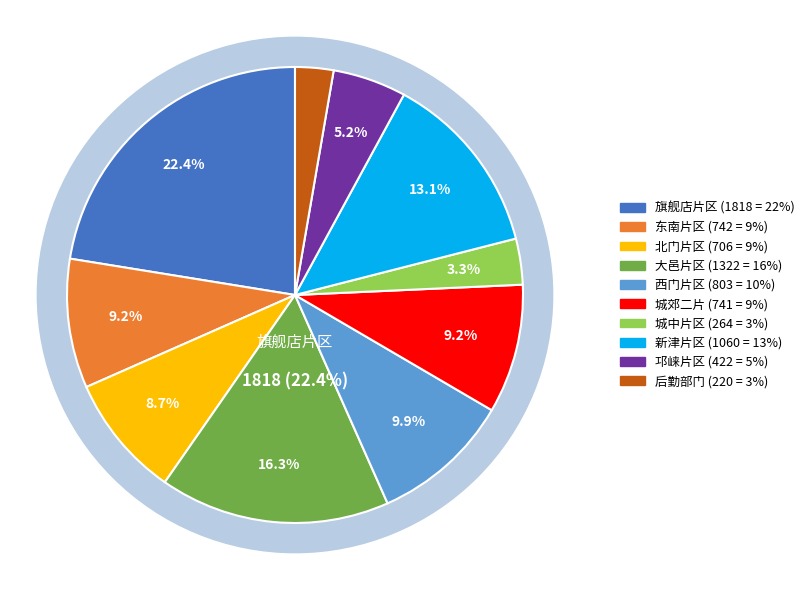

Which has a higher value, 后勤部门 or 城郊二片?

城郊二片